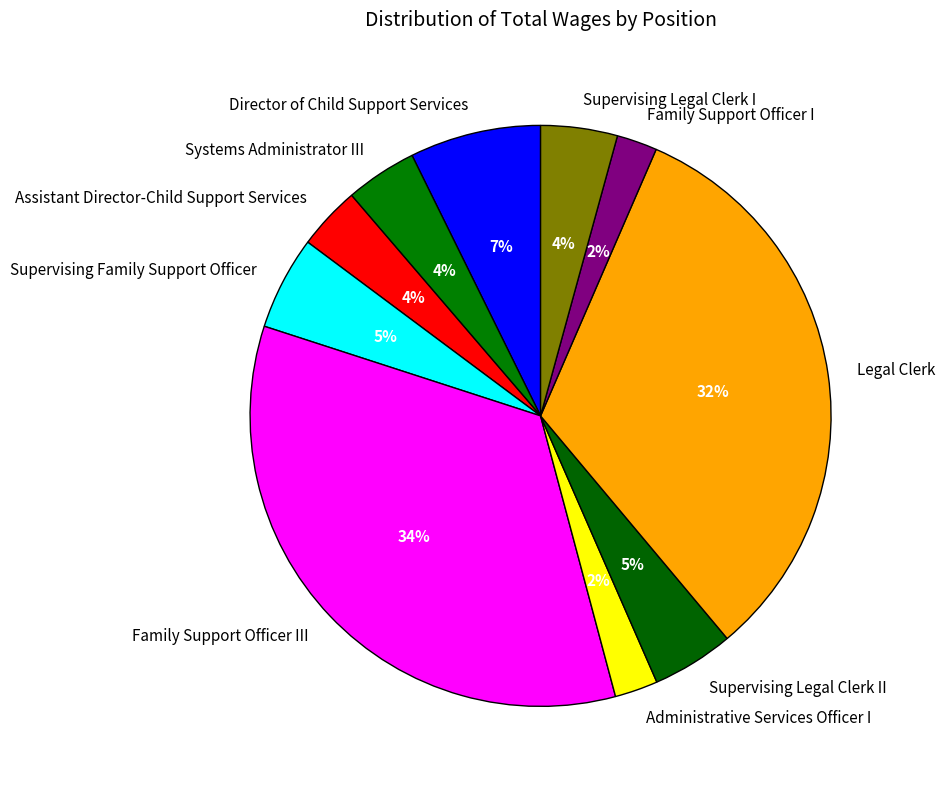

To the nearest percent, what portion does Assistant Director-Child Support Services represent?

4%